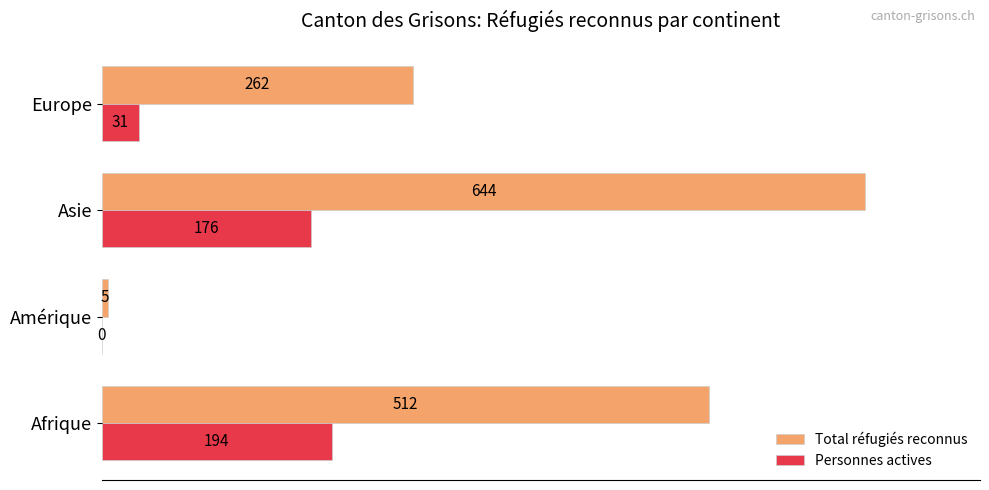

What are all the series names shown in the legend?

Total réfugiés reconnus, Personnes actives